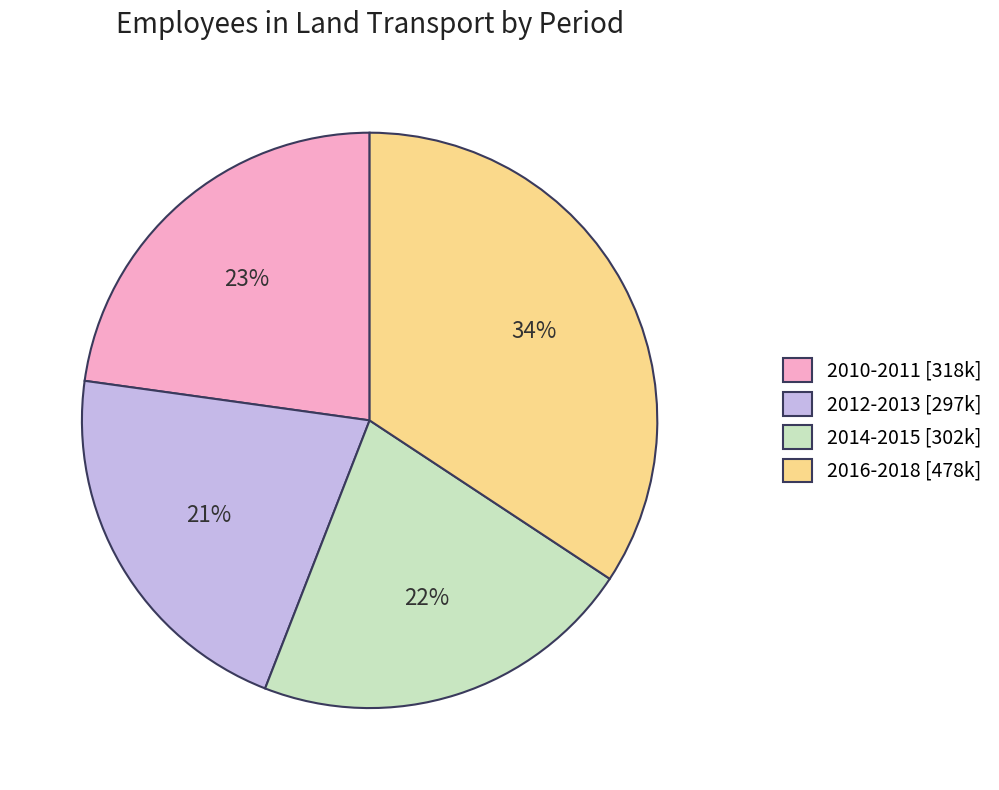

Count the number of slices in the pie.

4